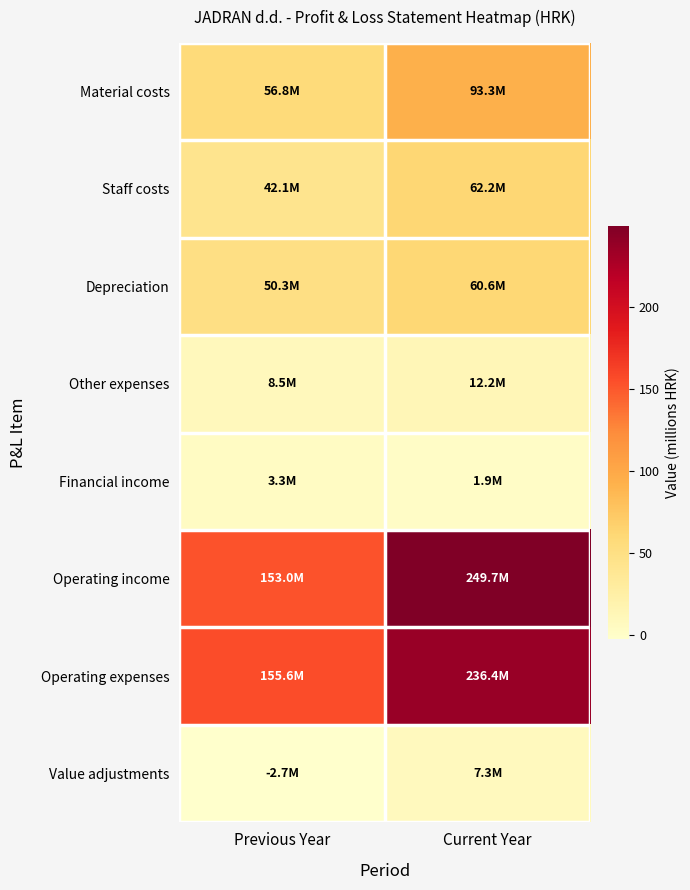

Between Previous Year and Current Year, which series saw the biggest shift?

Operating income